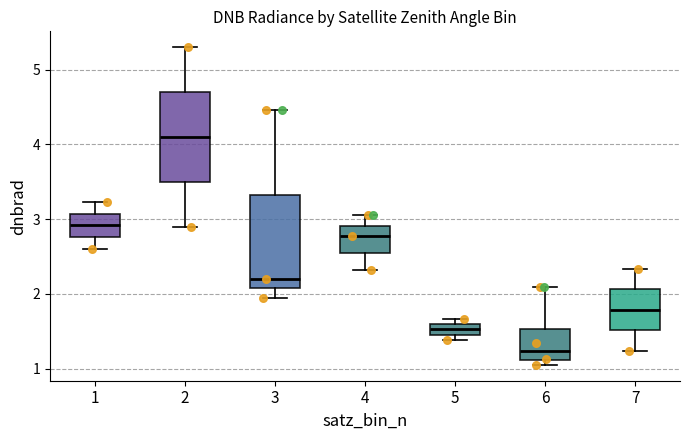

Where does the upper whisker of the box at x = 4 end on the y-axis? The values are not printed on the chart, so give them approximately, as read against the axis.

3.1